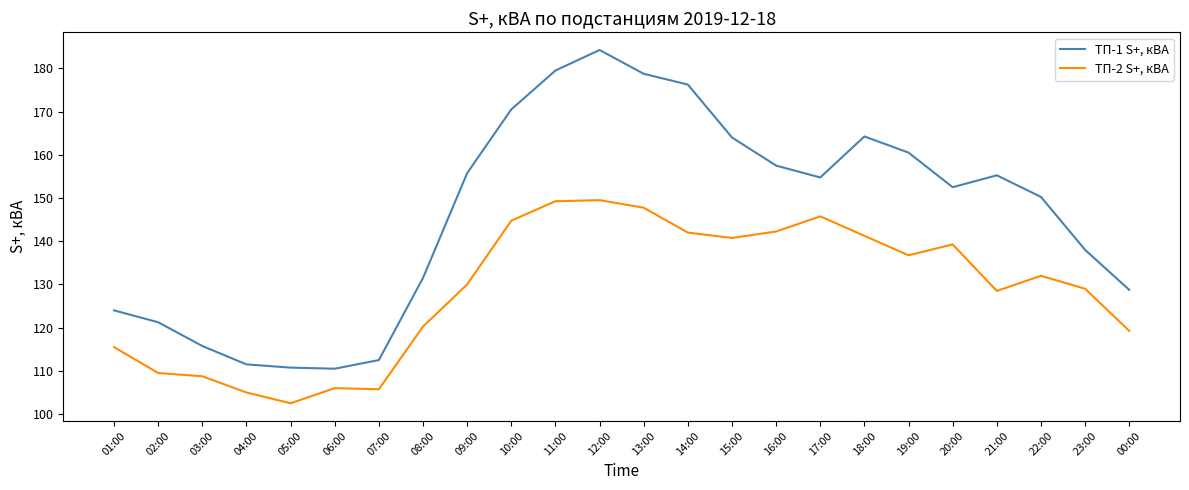

What are all the series names shown in the legend?

ТП-1 S+, кВА, ТП-2 S+, кВА